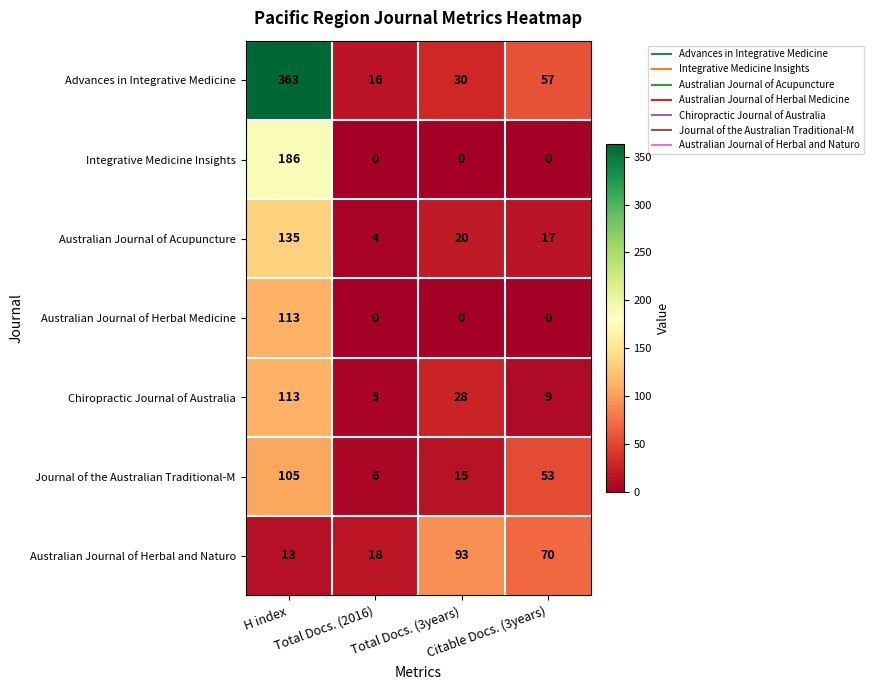

What is the difference between the maximum and second lowest values in the Australian Journal of Herbal and Naturo series?

75